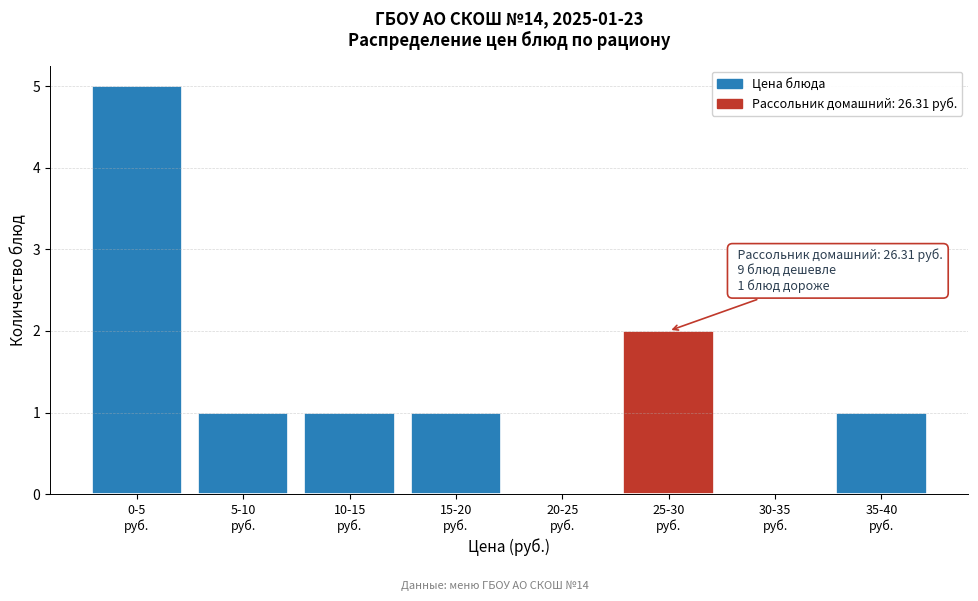

What is the greatest value displayed?

5